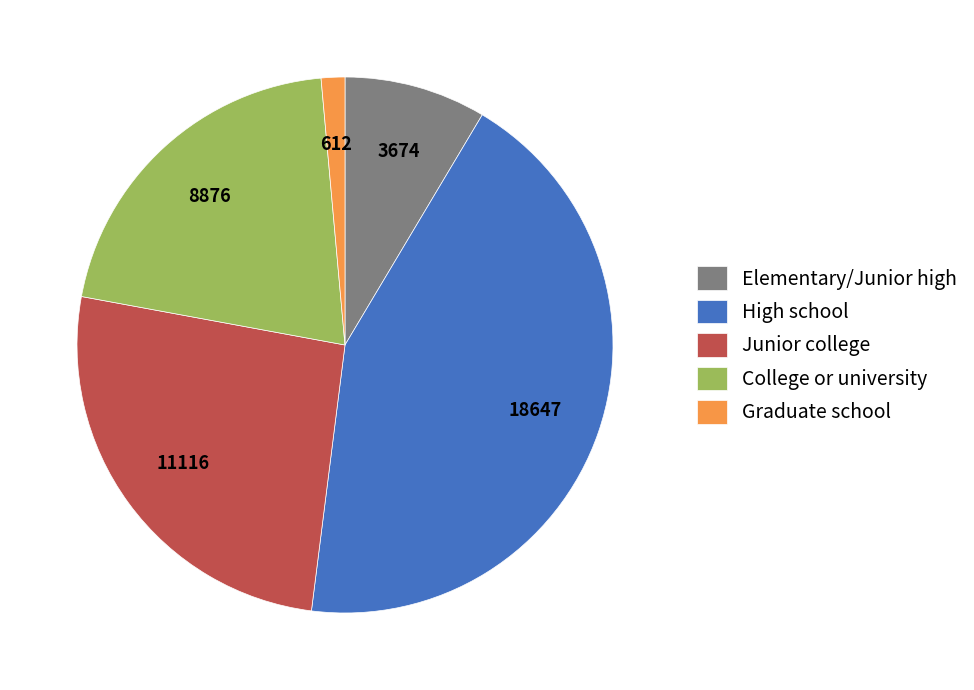

Does Elementary/Junior high account for over 50% of the chart?

No